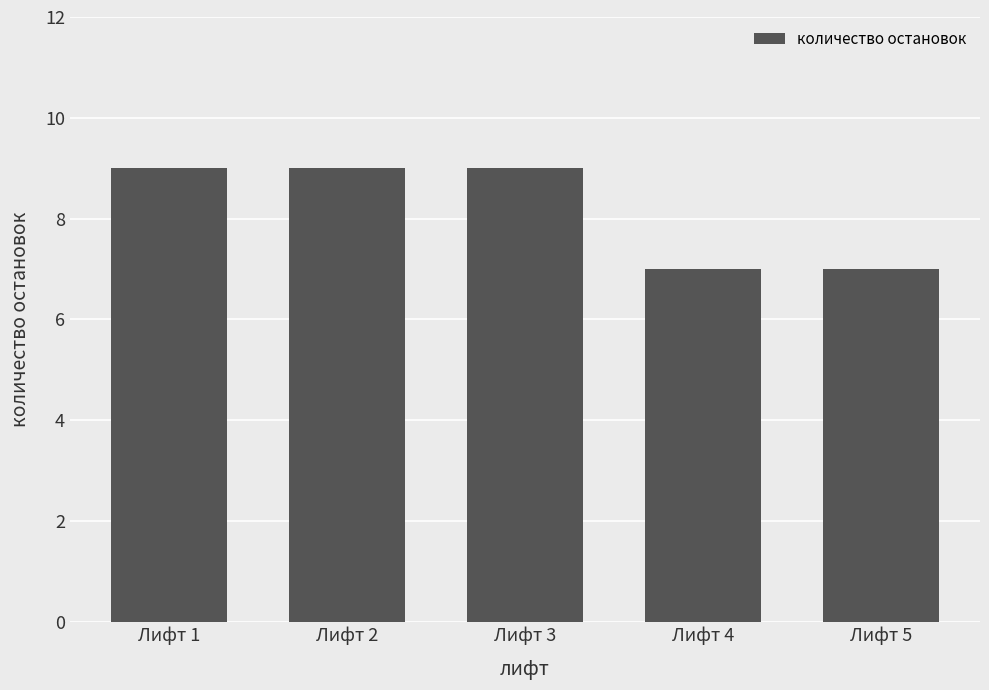

What is the greatest value displayed?

9